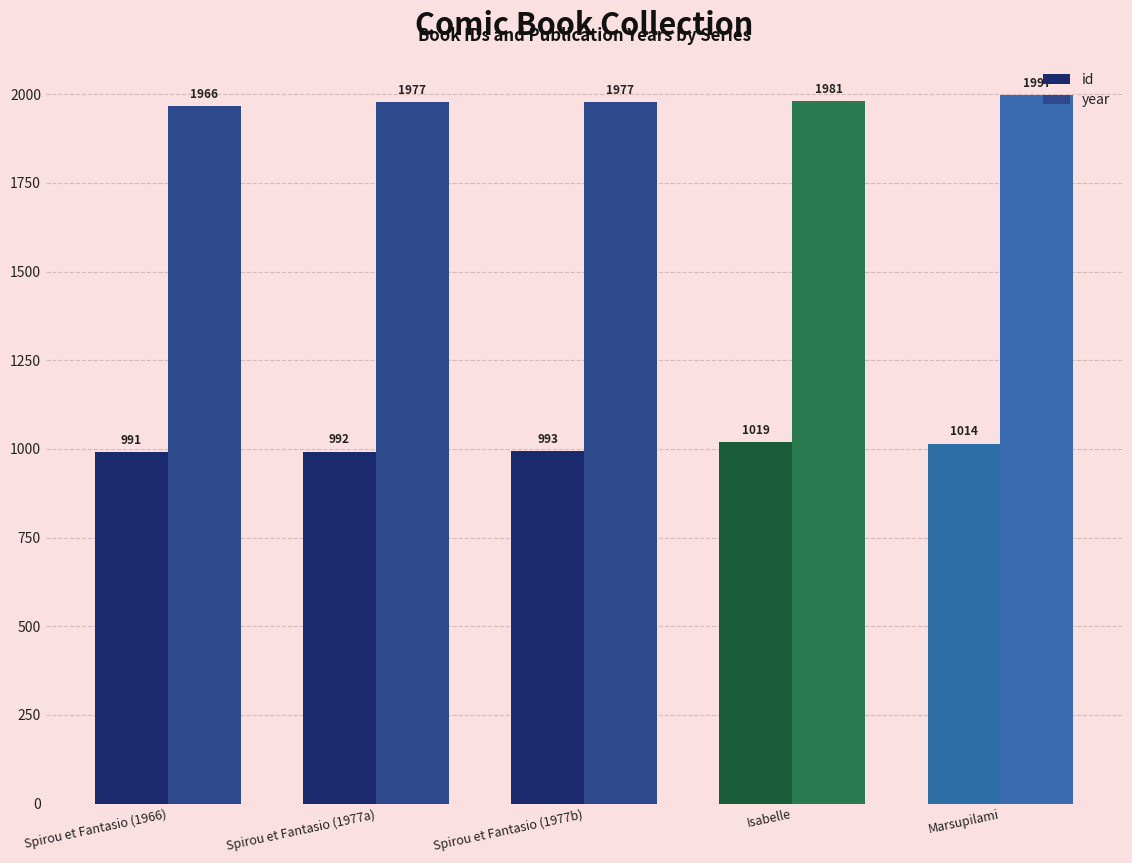

Is the value of id at Marsupilami greater than the value of year at Spirou et Fantasio (1977a)?

No